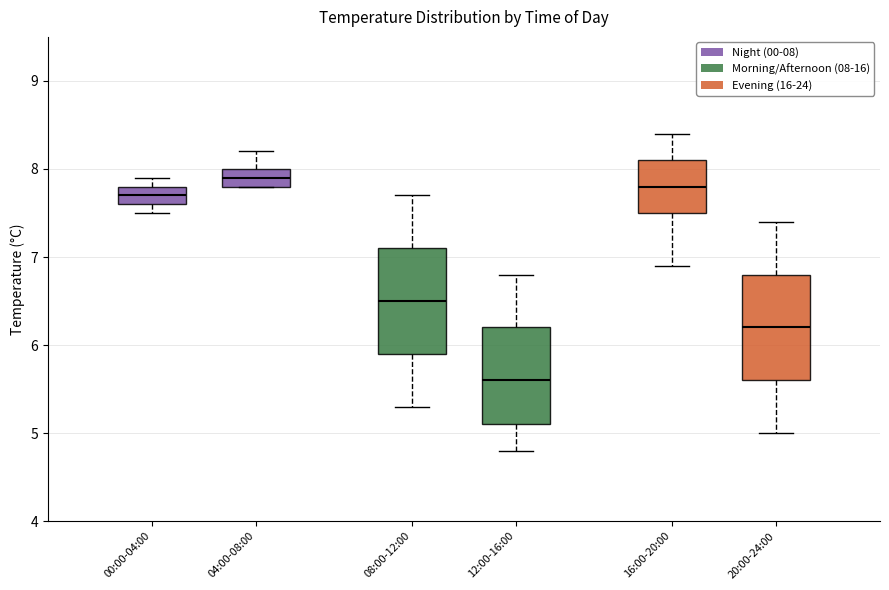

Reading left to right, read every box against the y-axis: the position of its median line, the range the box covers, and the ends of its whiskers. The values are not printed on the chart, so give them approximately, as read against the axis.

00:00-04:00: median 7.7, box 7.6 to 7.8, whiskers 7.5 to 7.9
04:00-08:00: median 7.9, box 7.8 to 8.0, whiskers 7.8 to 8.2
08:00-12:00: median 6.5, box 5.9 to 7.1, whiskers 5.3 to 7.7
12:00-16:00: median 5.6, box 5.1 to 6.2, whiskers 4.8 to 6.8
16:00-20:00: median 7.8, box 7.5 to 8.1, whiskers 6.9 to 8.4
20:00-24:00: median 6.2, box 5.6 to 6.8, whiskers 5.0 to 7.4